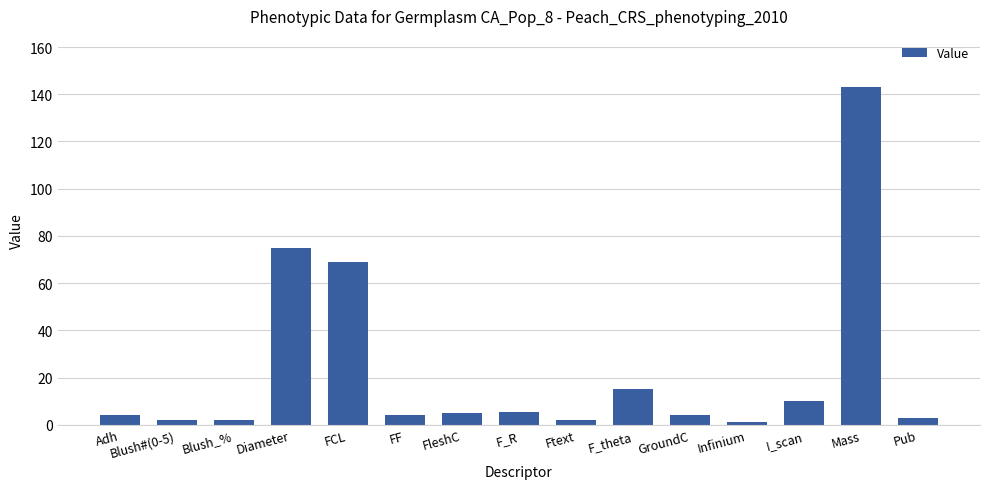

What is the difference between the values at F_theta and Diameter?

59.5